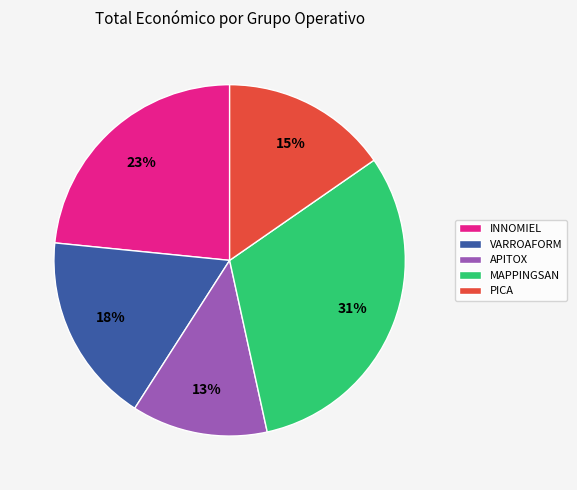

Is PICA the majority of the pie?

No